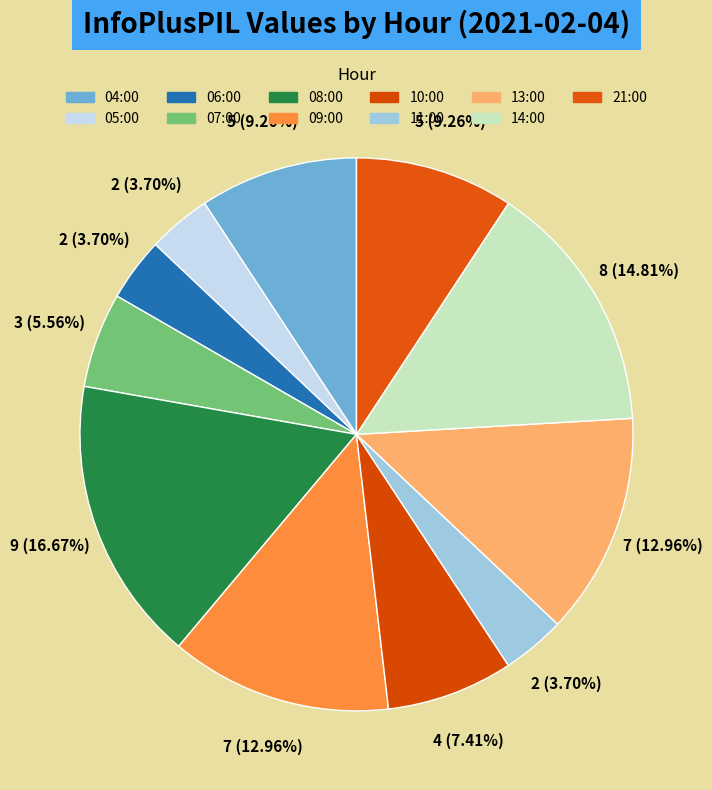

To the nearest percent, what is the average slice percentage?

9%